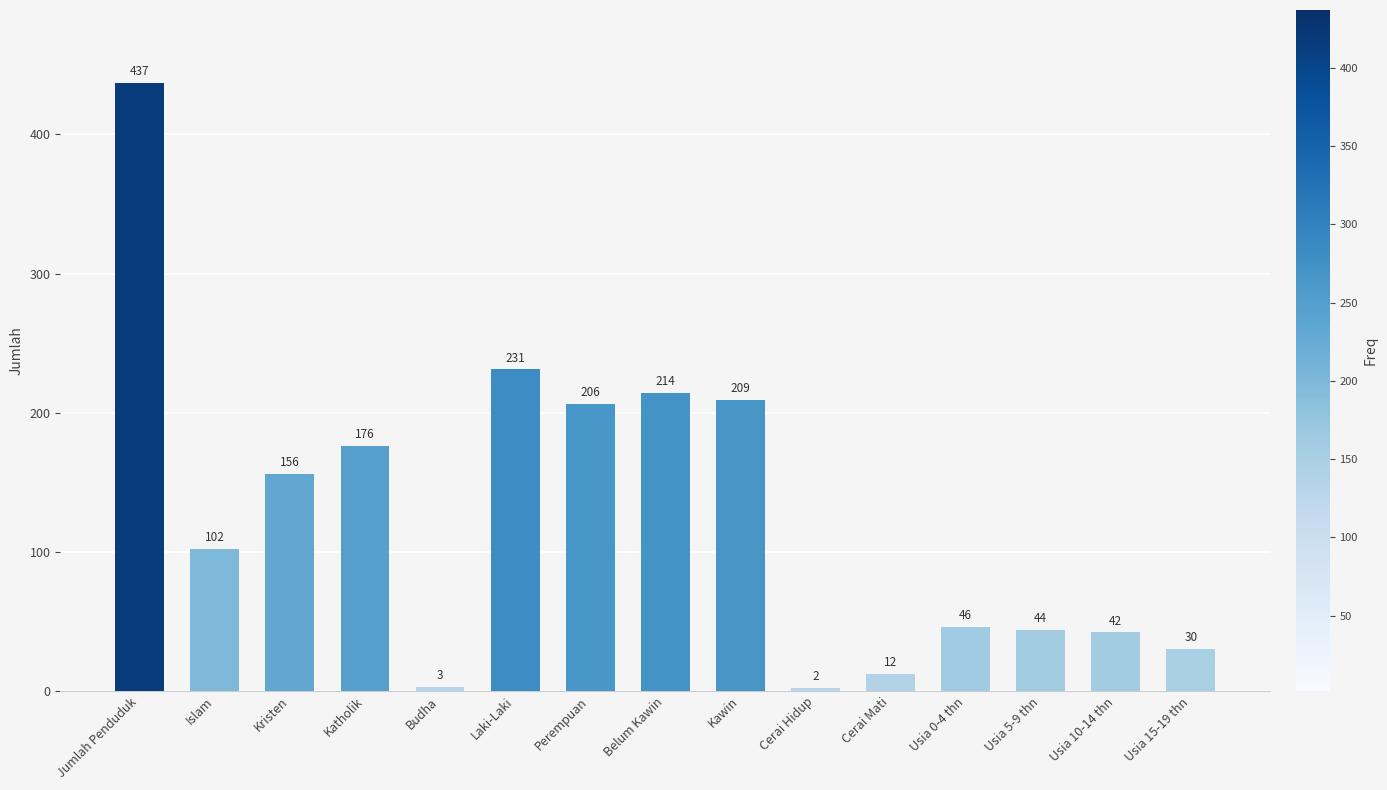

Which label corresponds to the largest value in the chart?

Jumlah Penduduk